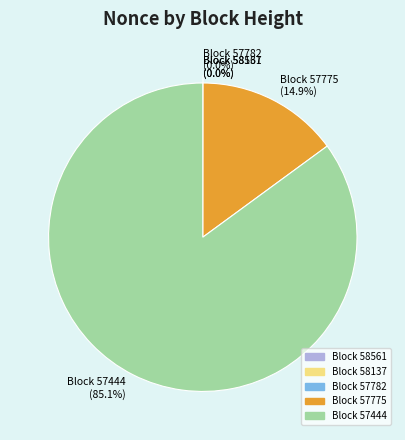

True or false: 57782 accounts for 1% of the total.

False